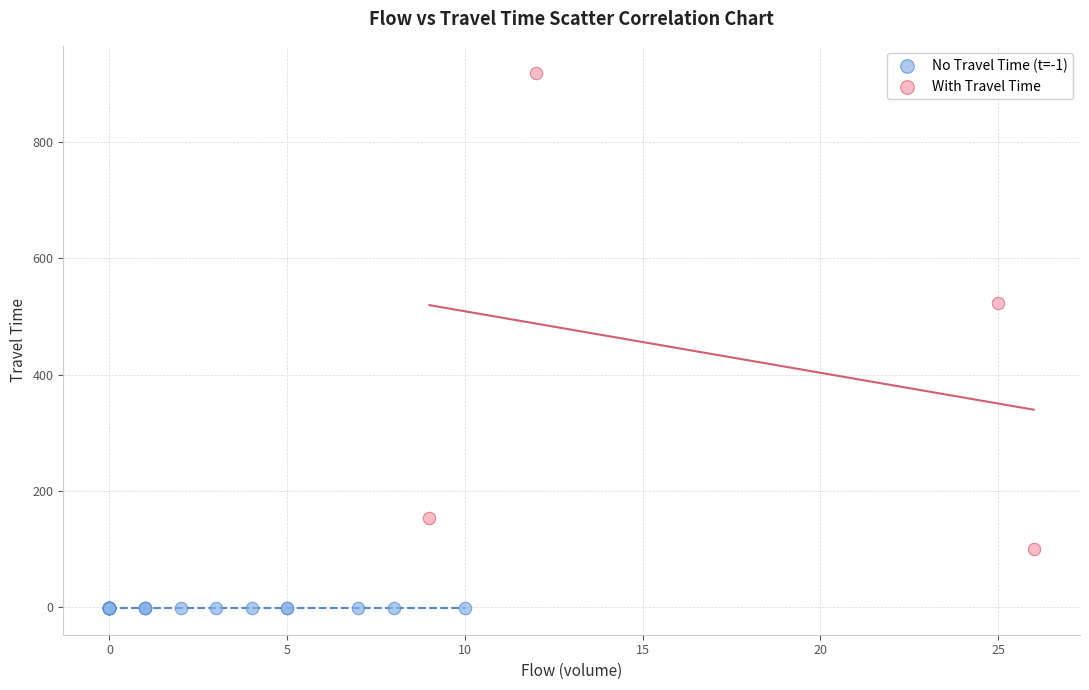

Which series contains the highest Y value?

With Travel Time